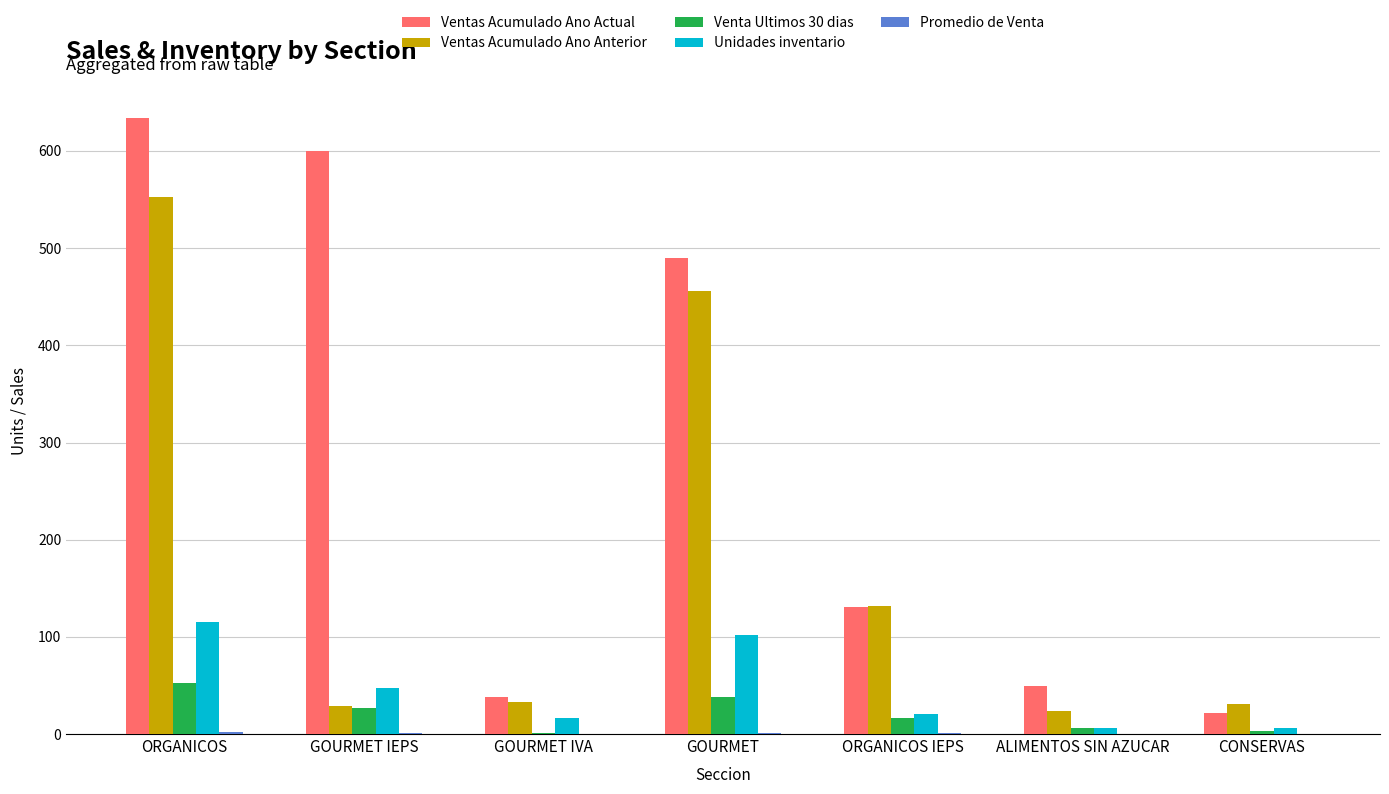

What is the total value across all series at ALIMENTOS SIN AZUCAR?

85.1